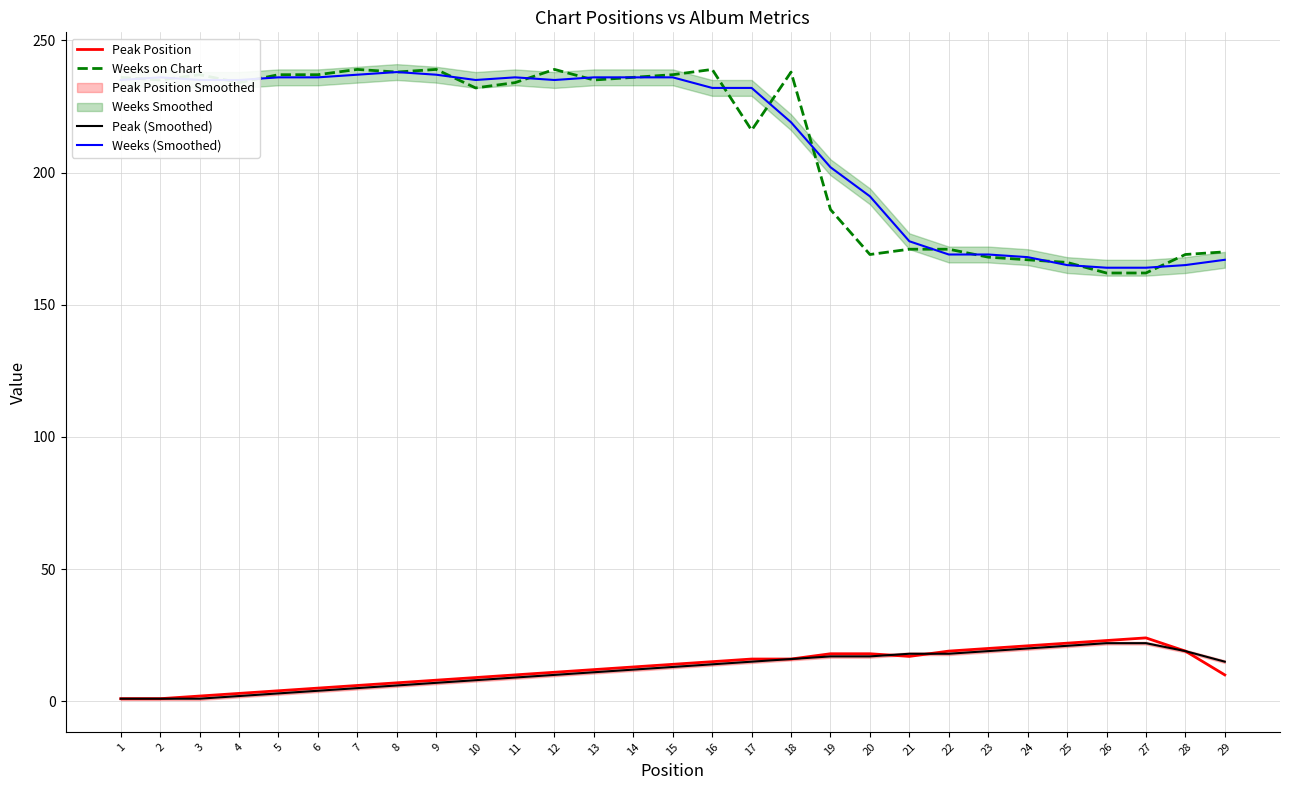

What is the highest value of the Peak (Smoothed) series?

22